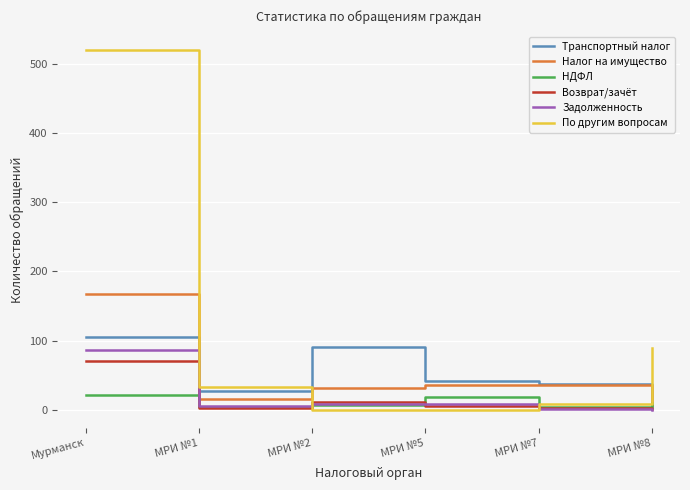

Which series has the largest total across all categories?

По другим вопросам